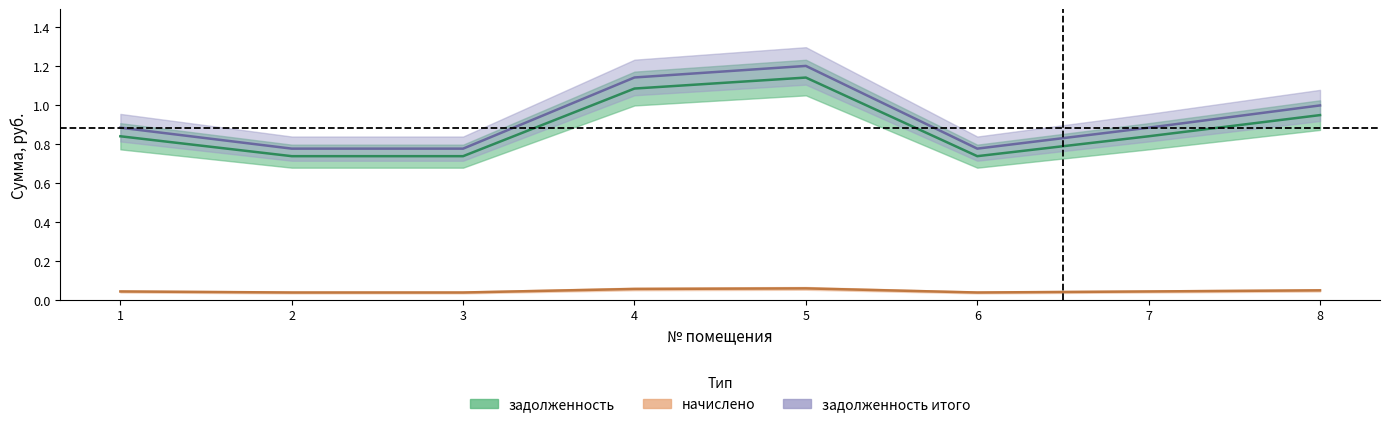

Between 6 and 7, which series saw the biggest shift?

задолженность итого